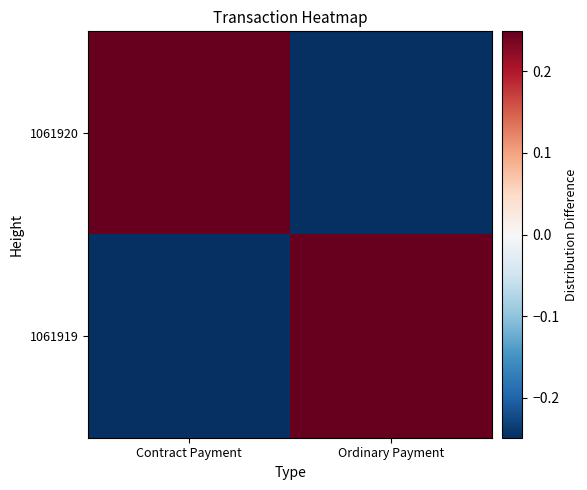

At which category is the sum across all series the highest?

Contract Payment